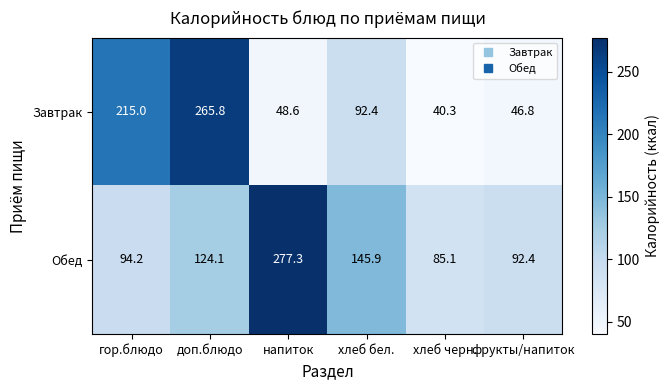

Reading left to right, extract all data points from this chart.

Завтрак: 215.0	265.8	48.6	92.4	40.3	46.8
Обед: 94.2	124.1	277.3	145.9	85.1	92.4